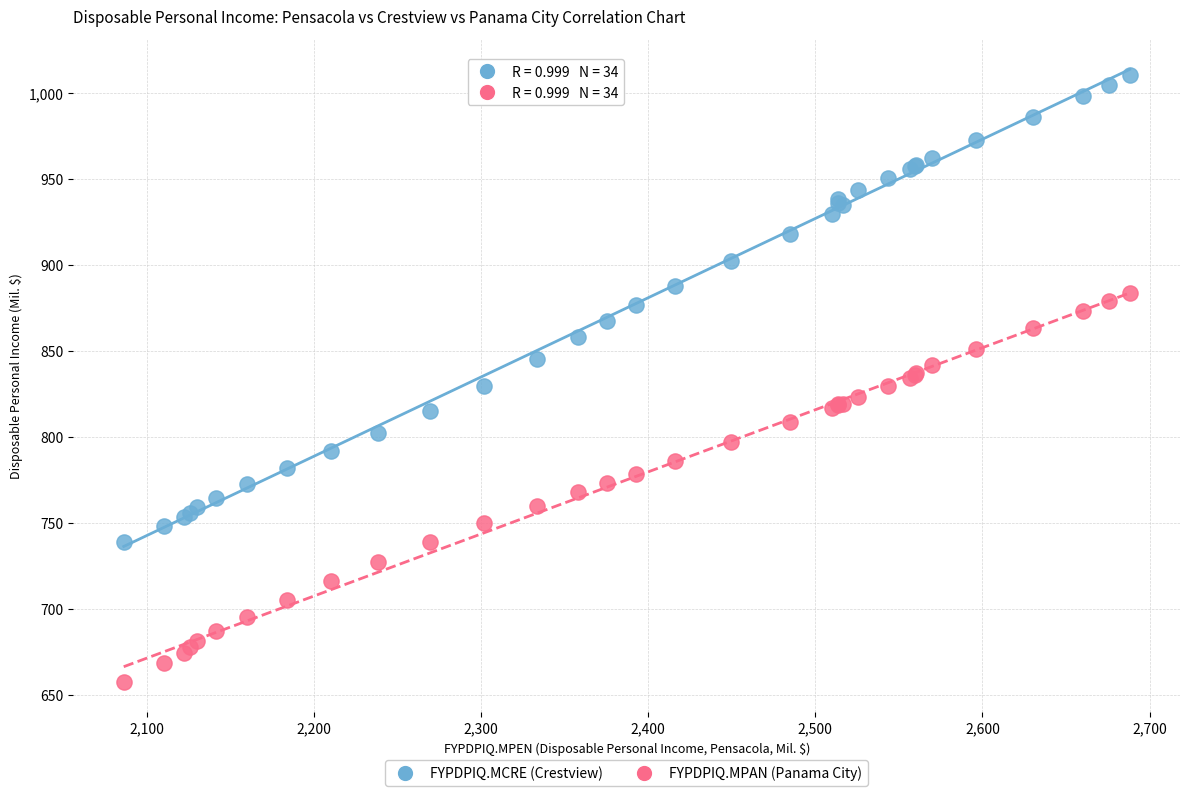

Which series reaches the maximum Y coordinate?

FYPDPIQ.MCRE (Crestview)